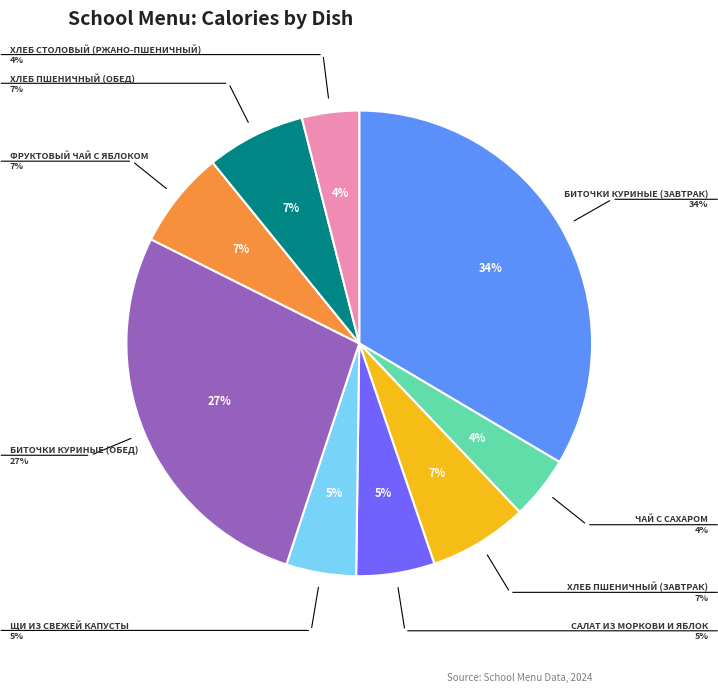

Does any single category account for the majority?

No